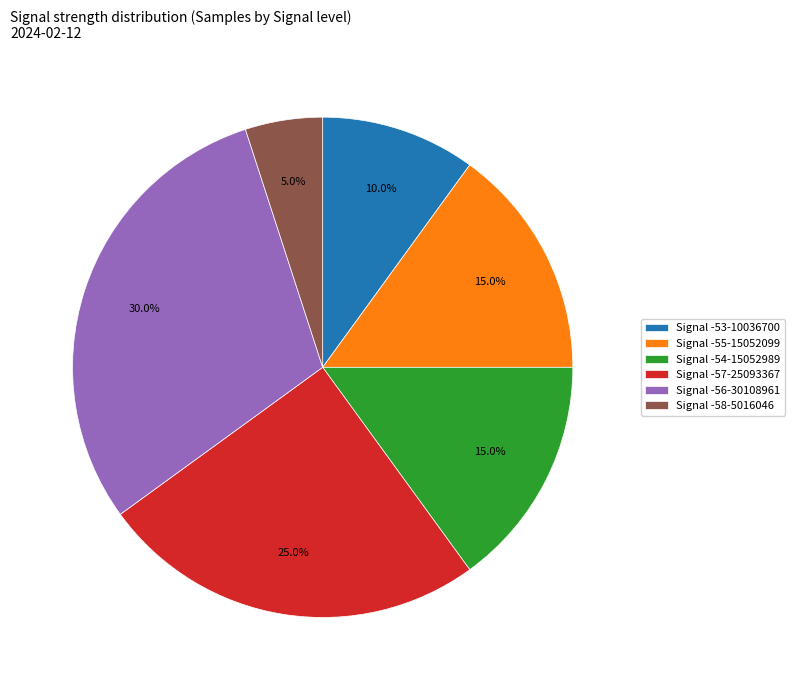

Count the number of slices in the pie.

6